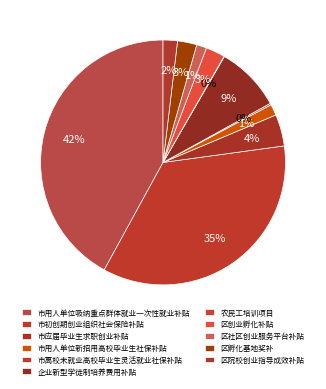

How many segments does this pie chart have?

11